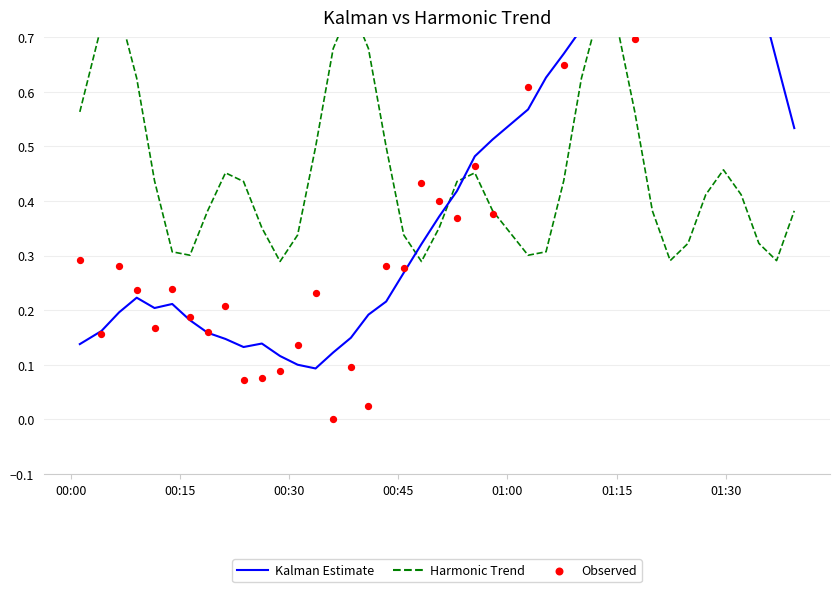

At how many categories does at least one series exceed 0?

40